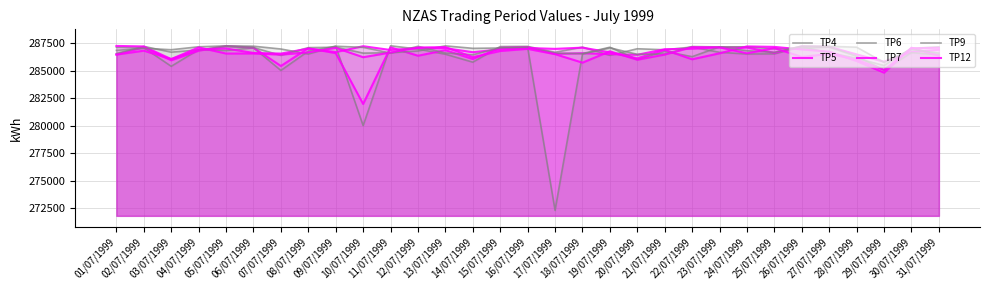

Reading right to left, what are all the values shown in this chart?

TP4: 31/07/1999=287158	30/07/1999=287024	29/07/1999=285466	28/07/1999=286124	27/07/1999=286624	26/07/1999=287164	25/07/1999=286524	24/07/1999=286514	23/07/1999=286662	22/07/1999=287146	21/07/1999=286894	20/07/1999=286988	19/07/1999=286392	18/07/1999=287136	17/07/1999=286666	16/07/1999=287204	15/07/1999=287188	14/07/1999=285770	13/07/1999=286492	12/07/1999=286958	11/07/1999=287256	10/07/1999=280014	09/07/1999=287218	08/07/1999=286772	07/07/1999=285018	06/07/1999=287074	05/07/1999=286828	04/07/1999=286906	03/07/1999=285396	02/07/1999=287082	01/07/1999=287120
TP5: 31/07/1999=286894	30/07/1999=286696	29/07/1999=285812	28/07/1999=286474	27/07/1999=287170	26/07/1999=287206	25/07/1999=286616	24/07/1999=287098	23/07/1999=287118	22/07/1999=286988	21/07/1999=286946	20/07/1999=286440	19/07/1999=286500	18/07/1999=286582	17/07/1999=286526	16/07/1999=287132	15/07/1999=287070	14/07/1999=286056	13/07/1999=286858	12/07/1999=286354	11/07/1999=287114	10/07/1999=281976	09/07/1999=286588	08/07/1999=287036	07/07/1999=285422	06/07/1999=287088	05/07/1999=287236	04/07/1999=286808	03/07/1999=285936	02/07/1999=287124	01/07/1999=286470
TP6: 31/07/1999=286442	30/07/1999=286632	29/07/1999=285060	28/07/1999=286302	27/07/1999=287142	26/07/1999=287032	25/07/1999=286982	24/07/1999=287164	23/07/1999=287160	22/07/1999=286270	21/07/1999=286750	20/07/1999=286010	19/07/1999=287126	18/07/1999=286550	17/07/1999=286586	16/07/1999=287106	15/07/1999=287056	14/07/1999=287026	13/07/1999=287250	12/07/1999=286788	11/07/1999=286624	10/07/1999=286592	09/07/1999=287128	08/07/1999=287090	07/07/1999=286386	06/07/1999=287098	05/07/1999=287190	04/07/1999=286882	03/07/1999=286680	02/07/1999=287202	01/07/1999=286552
TP7: 31/07/1999=286354	30/07/1999=287082	29/07/1999=284818	28/07/1999=285870	27/07/1999=286728	26/07/1999=286924	25/07/1999=287158	24/07/1999=287198	23/07/1999=286574	22/07/1999=286030	21/07/1999=286888	20/07/1999=286118	19/07/1999=286658	18/07/1999=287088	17/07/1999=286978	16/07/1999=287054	15/07/1999=286930	14/07/1999=286676	13/07/1999=287036	12/07/1999=287052	11/07/1999=286876	10/07/1999=287218	09/07/1999=286684	08/07/1999=287002	07/07/1999=286550	06/07/1999=286608	05/07/1999=287012	04/07/1999=286912	03/07/1999=286046	02/07/1999=287196	01/07/1999=287244
TP9: 31/07/1999=286590	30/07/1999=286924	29/07/1999=285752	28/07/1999=287128	27/07/1999=287210	26/07/1999=287226	25/07/1999=286666	24/07/1999=286806	23/07/1999=287152	22/07/1999=287190	21/07/1999=286514	20/07/1999=286480	19/07/1999=287072	18/07/1999=286506	17/07/1999=272324	16/07/1999=287108	15/07/1999=287090	14/07/1999=286440	13/07/1999=286602	12/07/1999=287208	11/07/1999=286600	10/07/1999=287116	09/07/1999=287216	08/07/1999=286510	07/07/1999=286964	06/07/1999=287220	05/07/1999=287250	04/07/1999=287166	03/07/1999=286900	02/07/1999=287030	01/07/1999=286842
TP12: 31/07/1999=287076	30/07/1999=287030	29/07/1999=285068	28/07/1999=286006	27/07/1999=286522	26/07/1999=286246	25/07/1999=287054	24/07/1999=286570	23/07/1999=287116	22/07/1999=287130	21/07/1999=286458	20/07/1999=285990	19/07/1999=286756	18/07/1999=285724	17/07/1999=286496	16/07/1999=286976	15/07/1999=286784	14/07/1999=286228	13/07/1999=287138	12/07/1999=287100	11/07/1999=286642	10/07/1999=286220	09/07/1999=287068	08/07/1999=286658	07/07/1999=286452	06/07/1999=286558	05/07/1999=286552	04/07/1999=287108	03/07/1999=286048	02/07/1999=286812	01/07/1999=286456